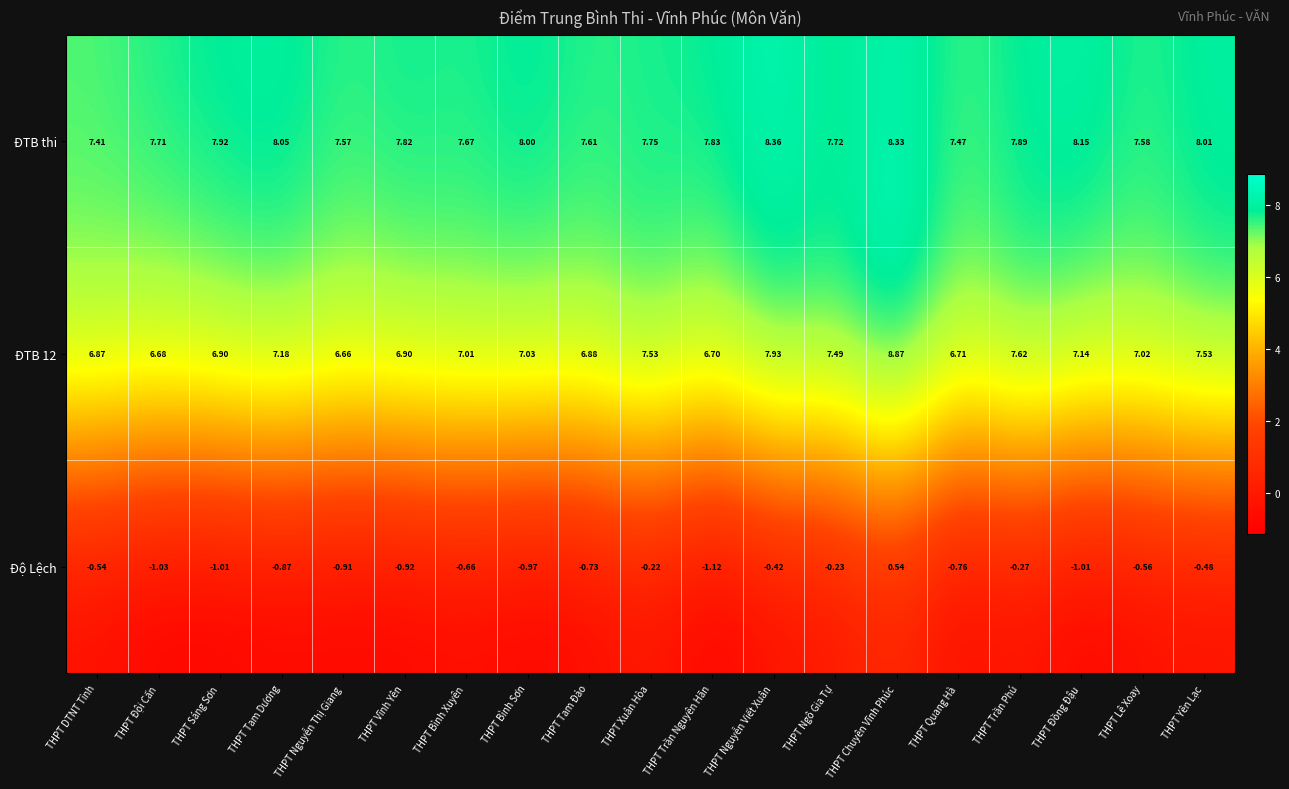

What is the greatest value displayed?

8.9